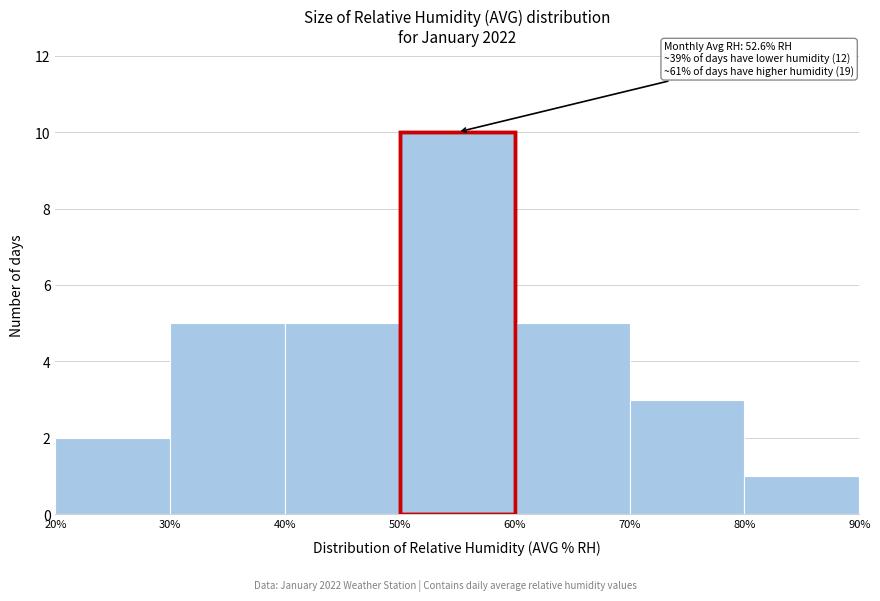

Which range on the x-axis has the tallest bar?

50% to 60%